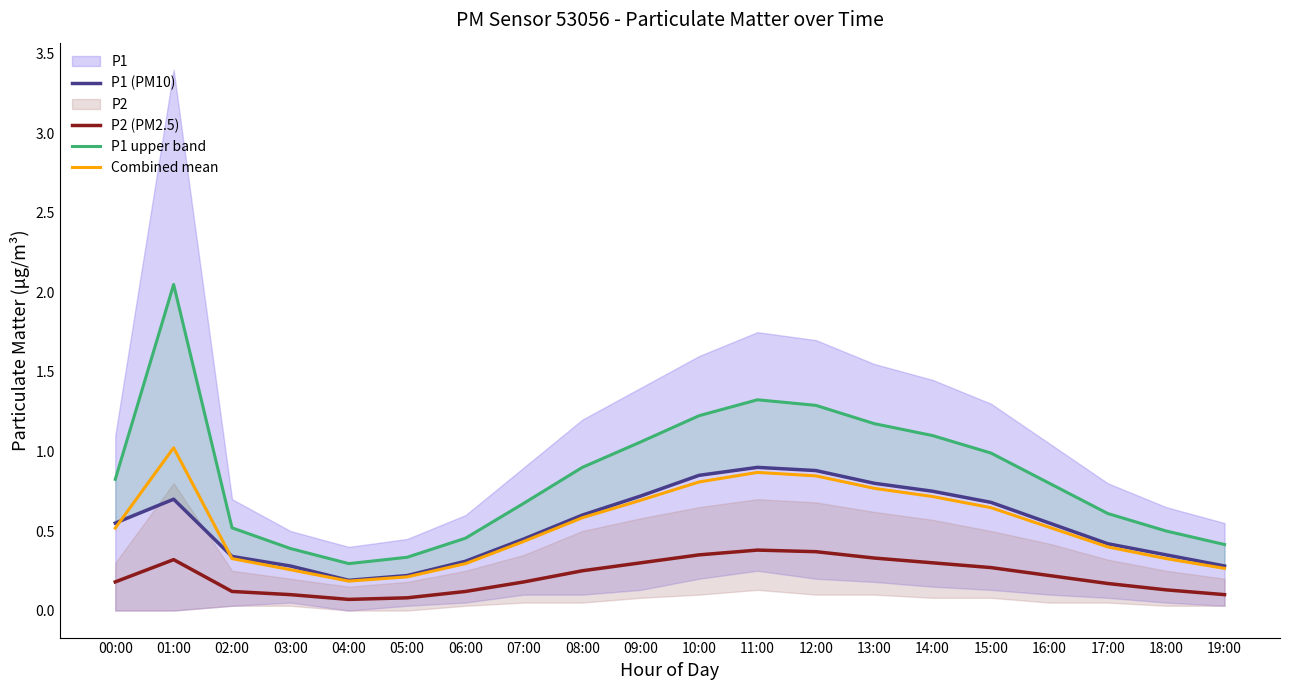

What is the label of the 1st point from the right?

19:00